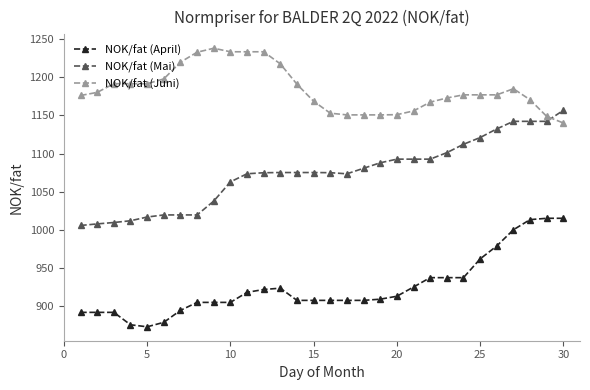

Does the chart have visible grid lines?

No